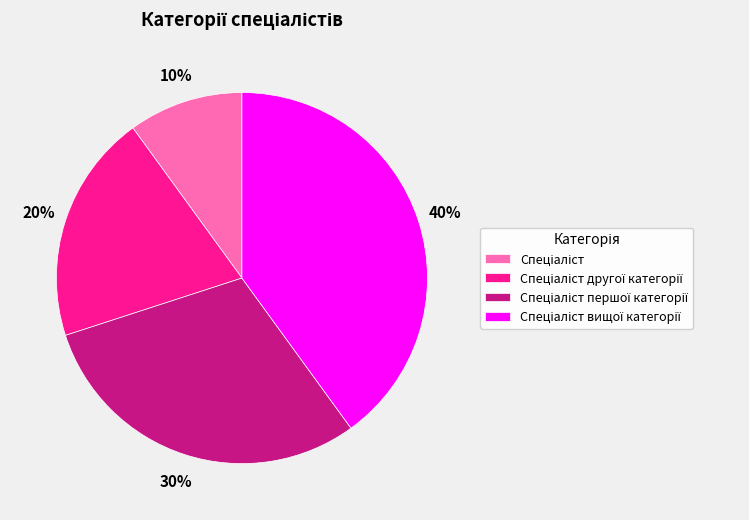

Does any single category account for the majority?

No